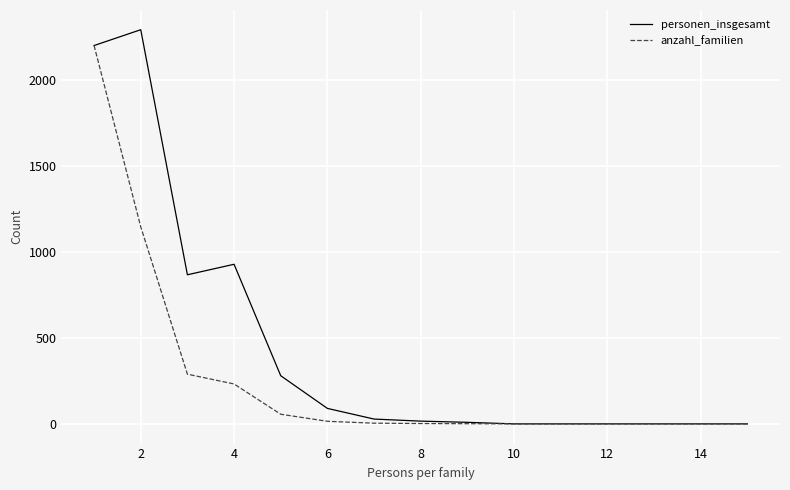

List the series in order of their overall mean, highest first.

personen_insgesamt, anzahl_familien